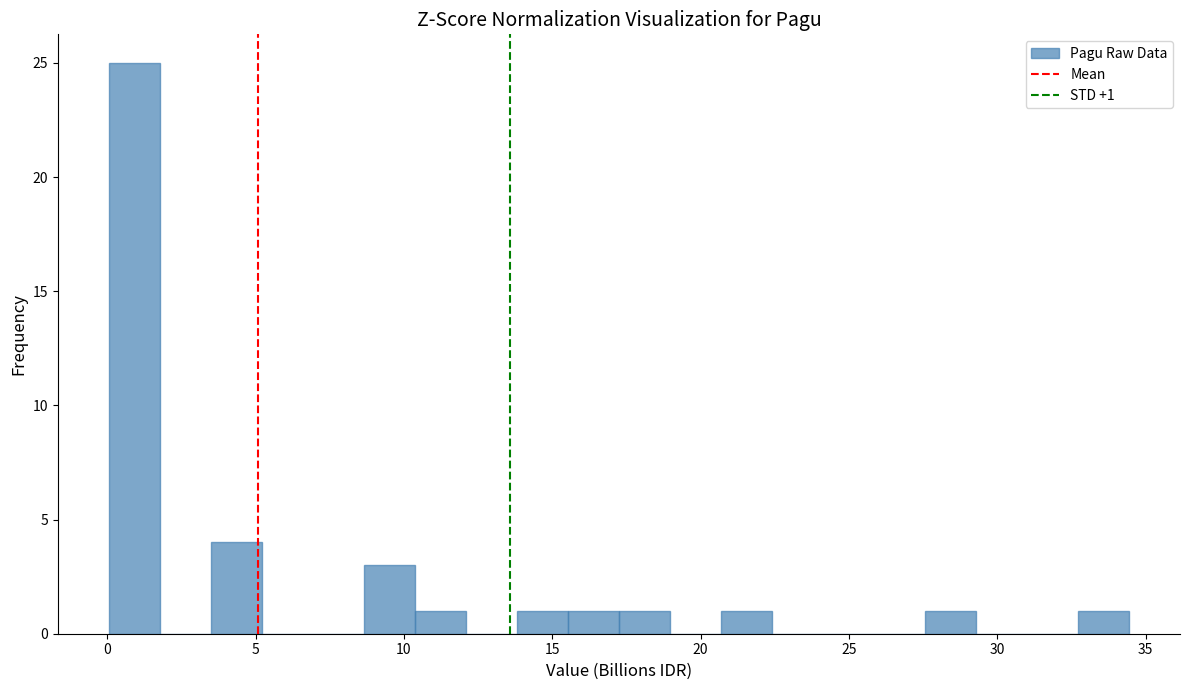

Around what value on the x-axis is the tallest bar? Give the approximate position of its centre, as read against the axis.

1.0